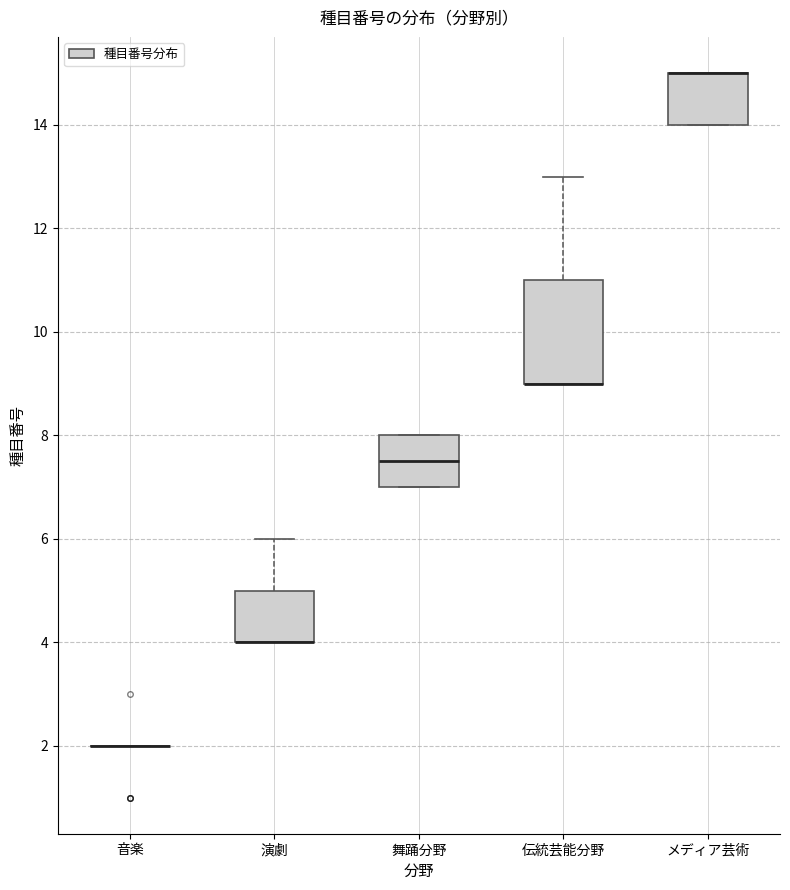

Reading left to right, read every box against the y-axis: the position of its median line, the range the box covers, and the ends of its whiskers. The values are not printed on the chart, so give them approximately, as read against the axis.

音楽: box collapsed to a line at 2.0, whiskers 2.0 to 2.0
演劇: median 4.0 (drawn on the box's lower edge), box 4.0 to 5.0, whiskers 4.0 to 6.0
舞踊分野: median 7.6, box 7.0 to 8.0, whiskers 7.0 to 8.0
伝統芸能分野: median 9.0 (drawn on the box's lower edge), box 9.0 to 11.0, whiskers 9.0 to 13.0
メディア芸術: median 15.0 (drawn on the box's upper edge), box 14.0 to 15.0, whiskers 14.0 to 15.0